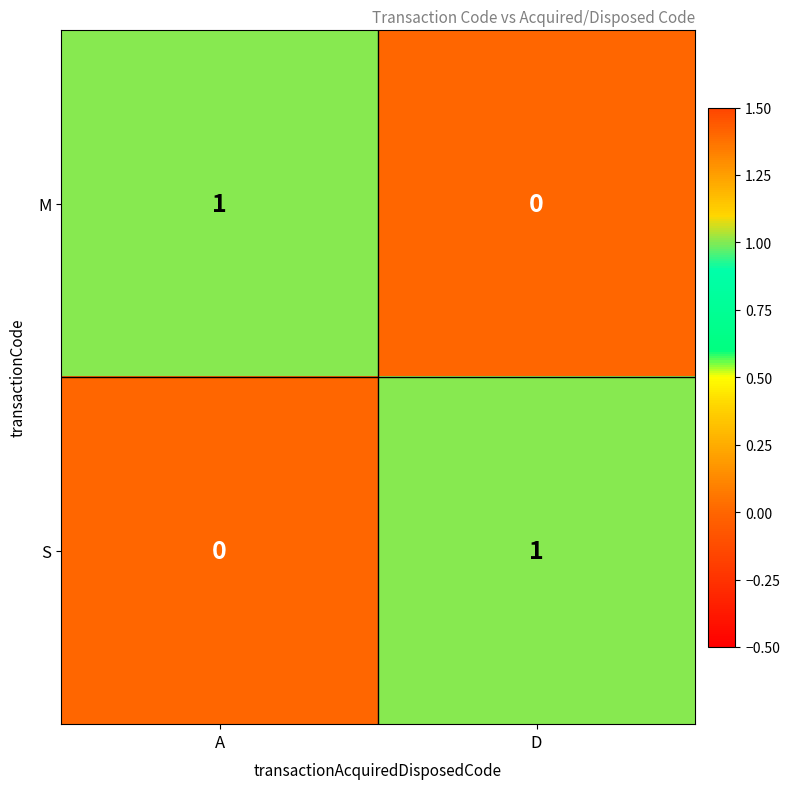

What is the spread (max minus min) of values at A?

1